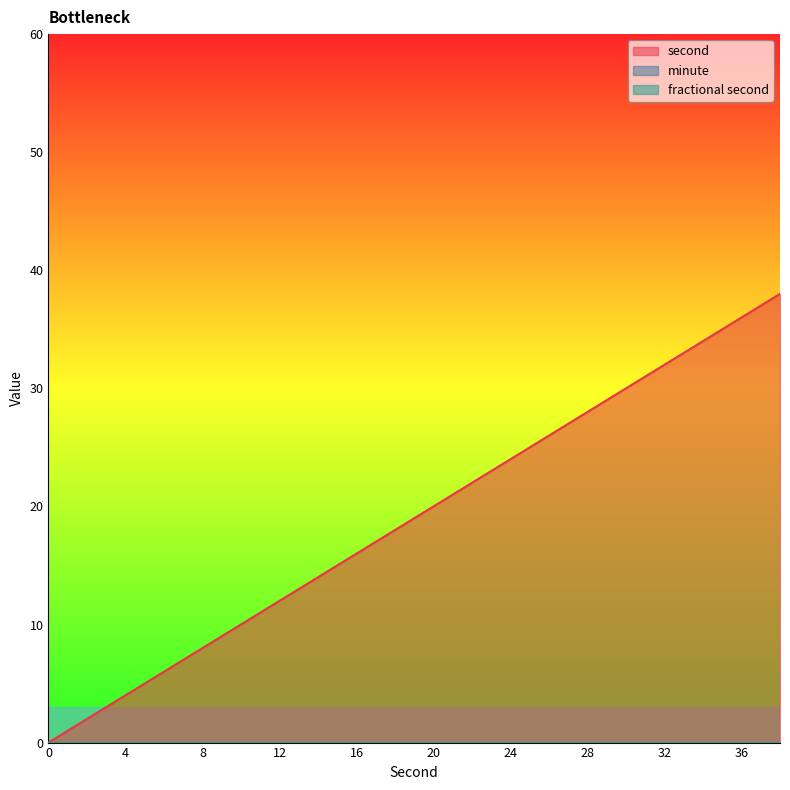

At which category is the sum across all series the highest?

38